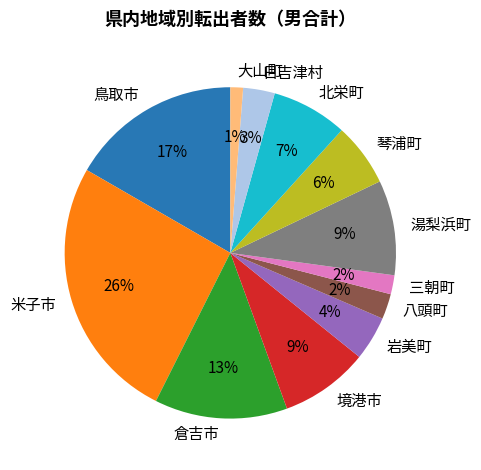

The 境港市 slice represents 20% of the pie. True or false?

False